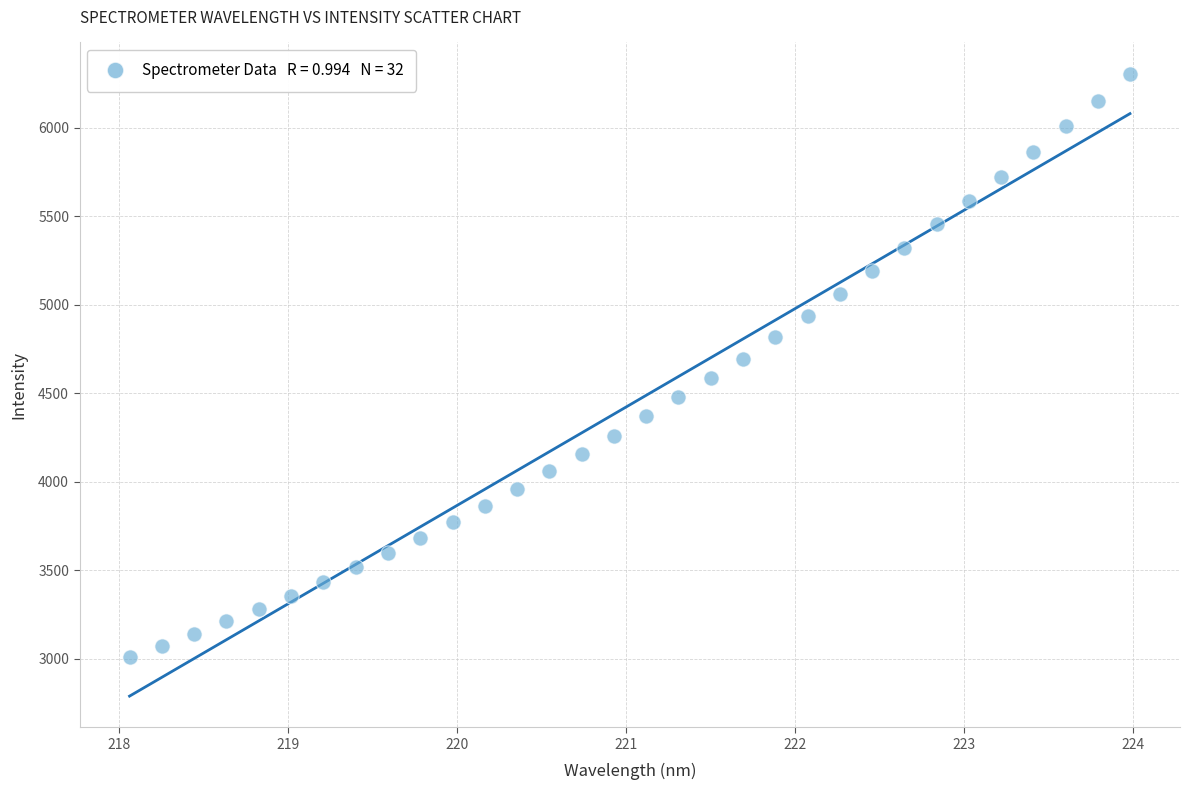

What is the range of Y values (max minus min)?

3298.2